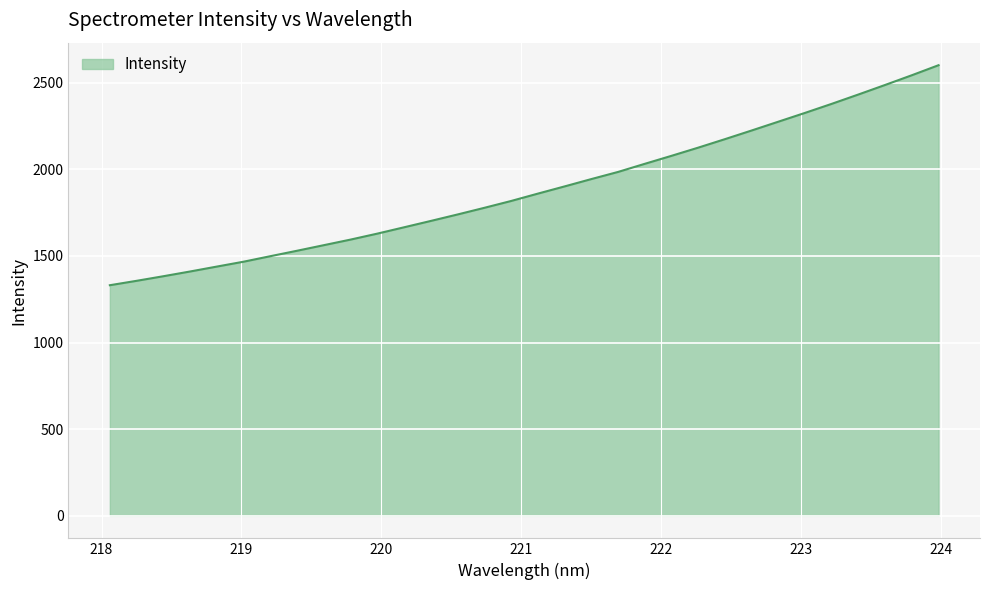

What is the minimum value shown in the chart?

1331.0